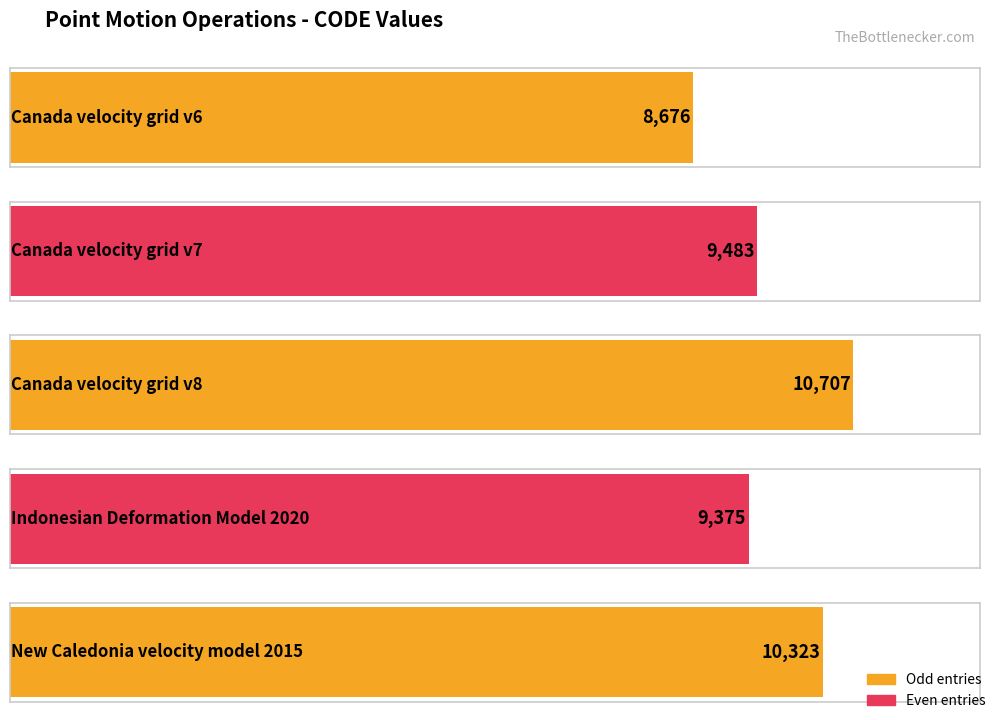

List the labels in order of value, smallest first.

Canada velocity grid v6, Indonesian Deformation Model 2020, Canada velocity grid v7, New Caledonia velocity model 2015, Canada velocity grid v8